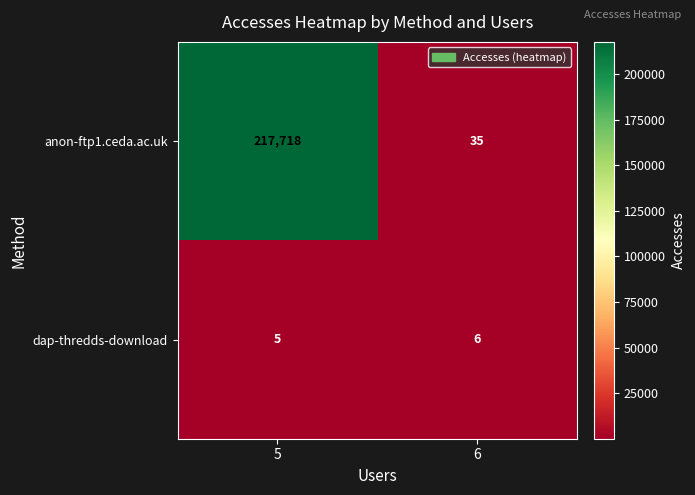

What is the minimum value for dap-thredds-download?

5